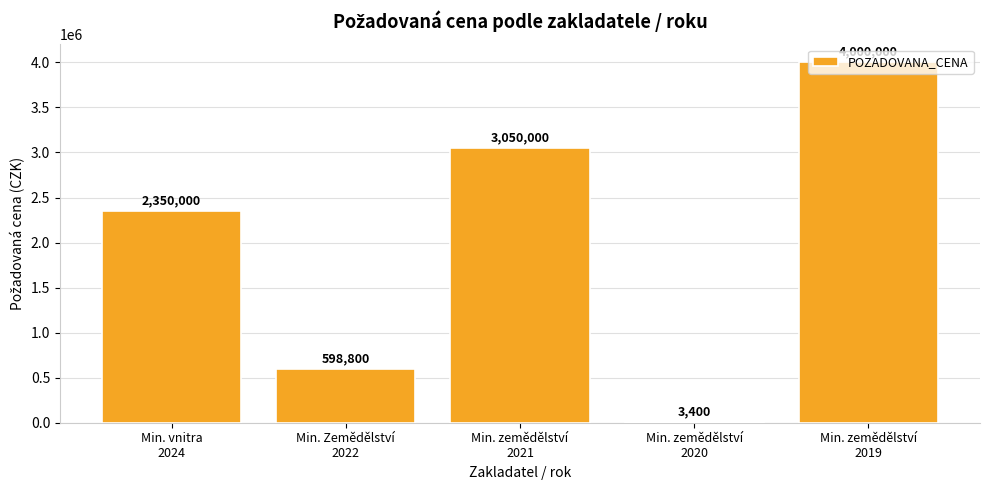

The value at Min. zemědělství
2021 is 3050000. True or false?

True